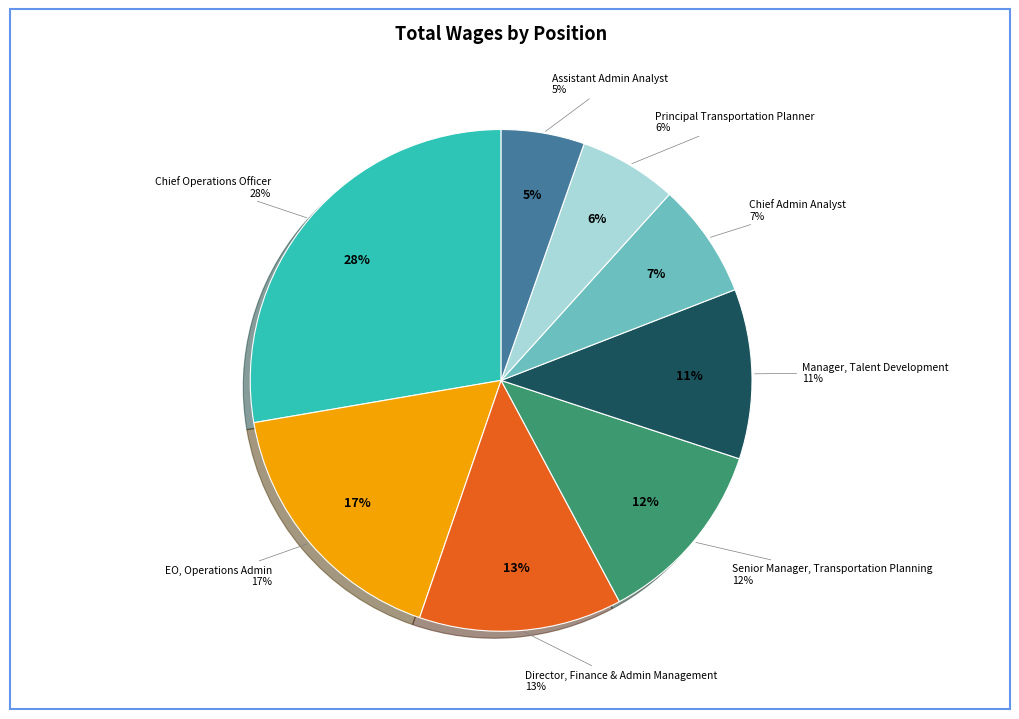

What is the smallest slice in the pie chart?

Assistant Admin Analyst